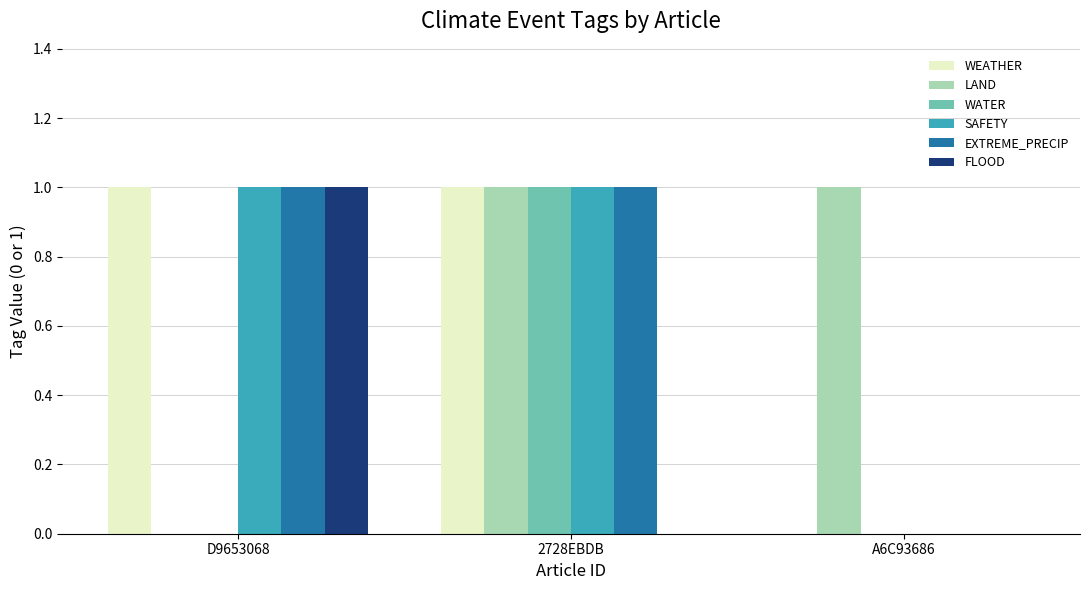

What is the total value across all series at D9653068?

4